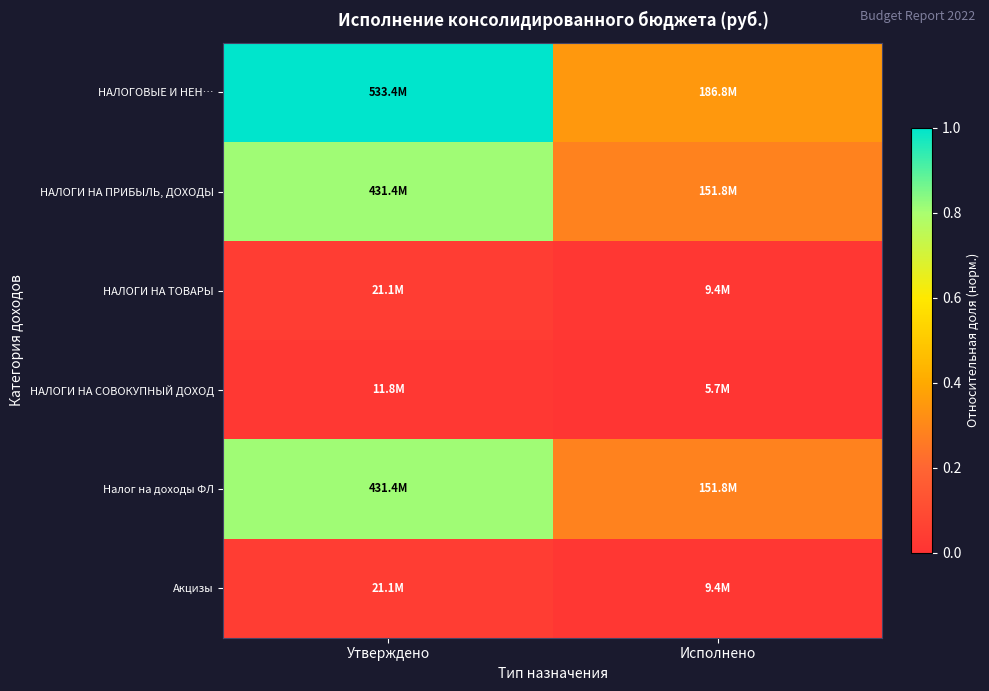

Which series changed the most between Утверждено and Исполнено?

НАЛОГОВЫЕ И НЕН…